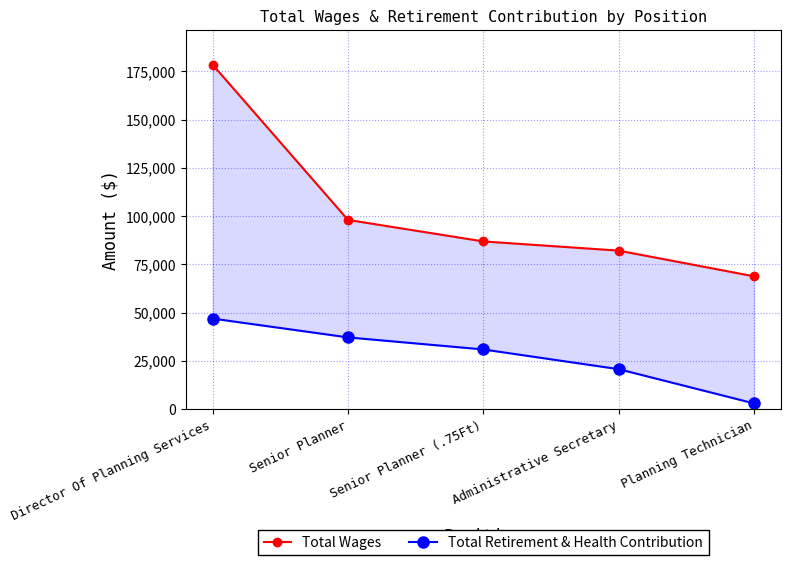

Reading right to left, what are all the values shown in this chart?

Total Wages: 68870	82181	86949	98097	178519
Total Retirement & Health Contribution: 3021	20760	30979	37223	46975